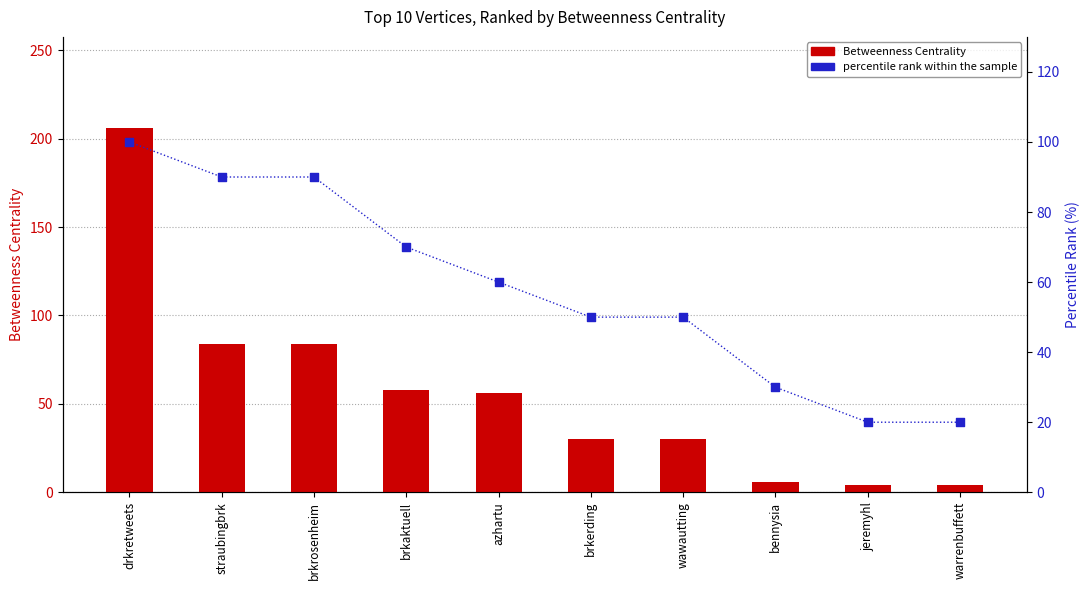

Which series has the largest Y range (max minus min)?

Betweenness Centrality